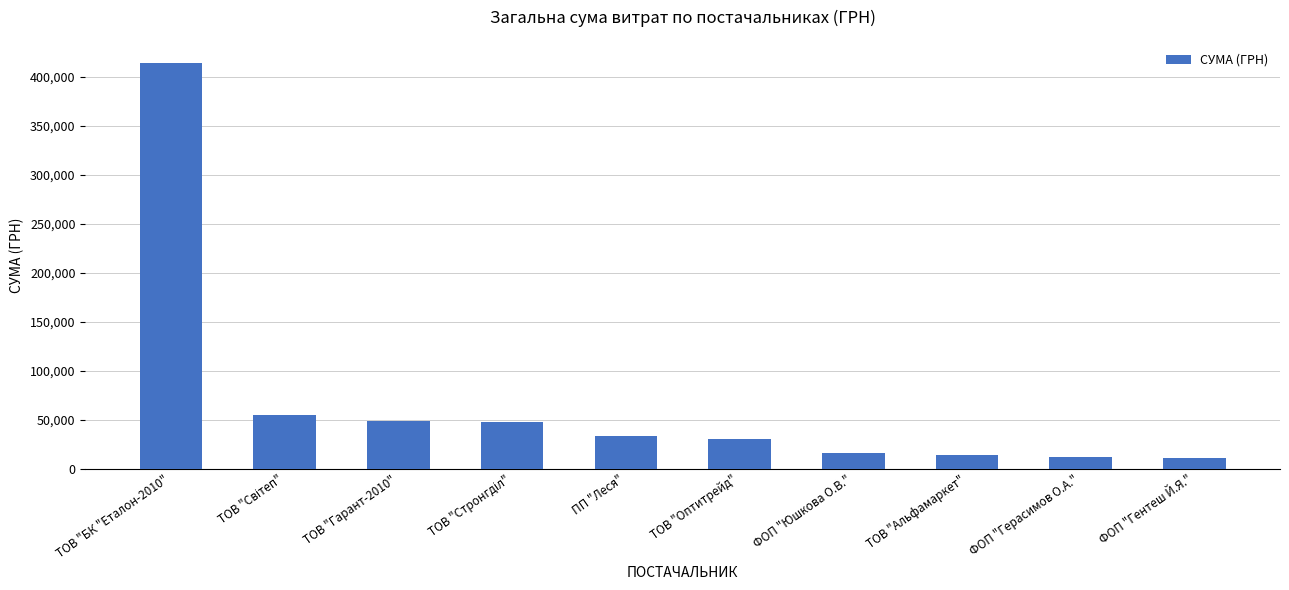

How many series are shown in this chart?

1